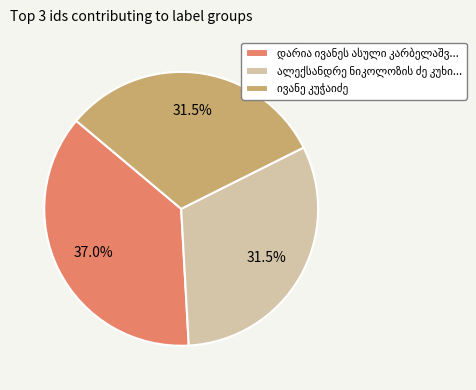

Is there a majority slice in this chart?

No